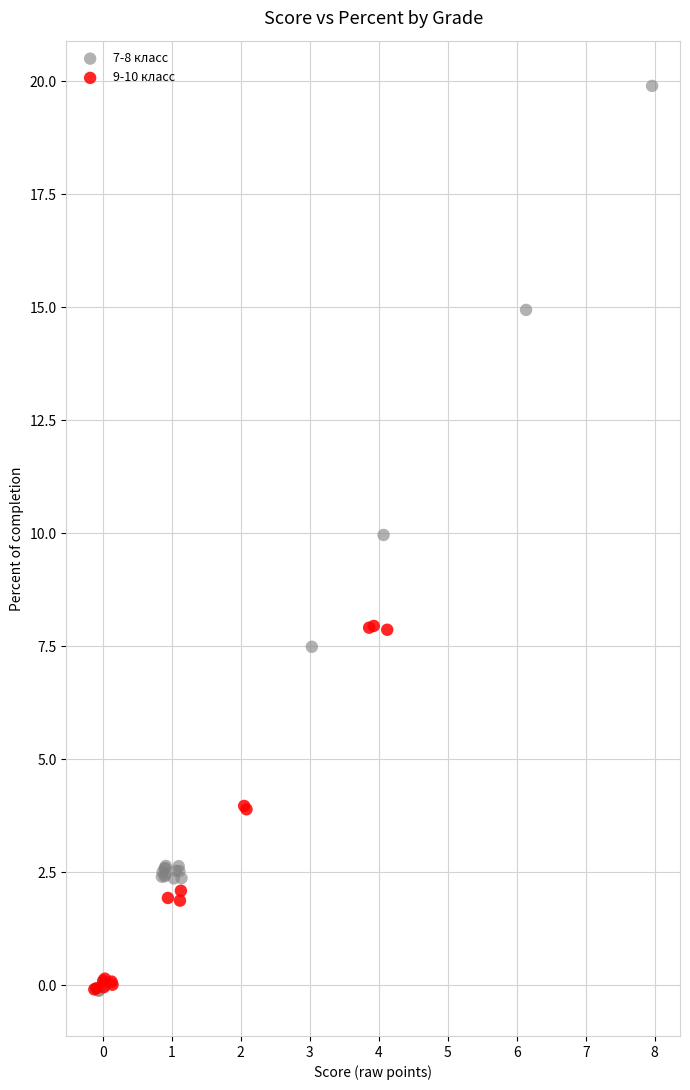

Which series has the widest spread of Y values?

7-8 класс